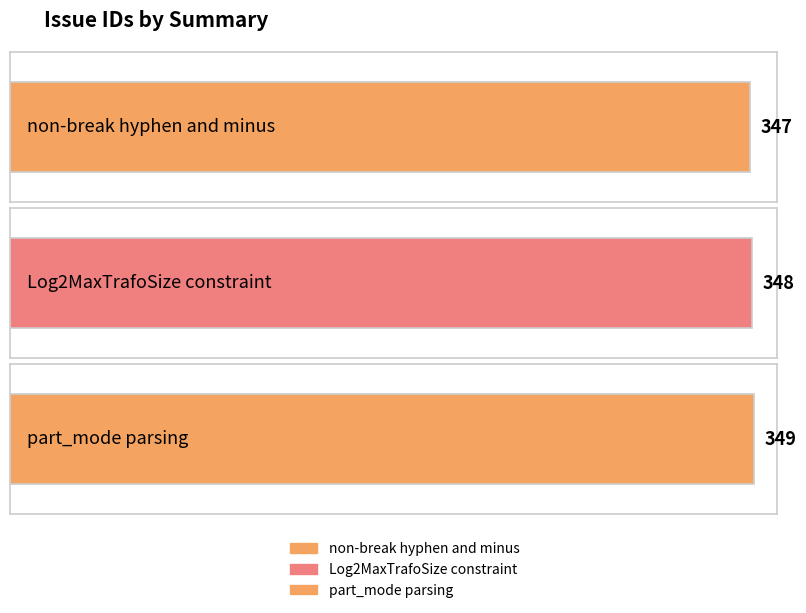

Reading left to right, transcribe all the data shown in this chart.

non-break hyphen and minus=347	Log2MaxTrafoSize constraint=348	part_mode parsing=349